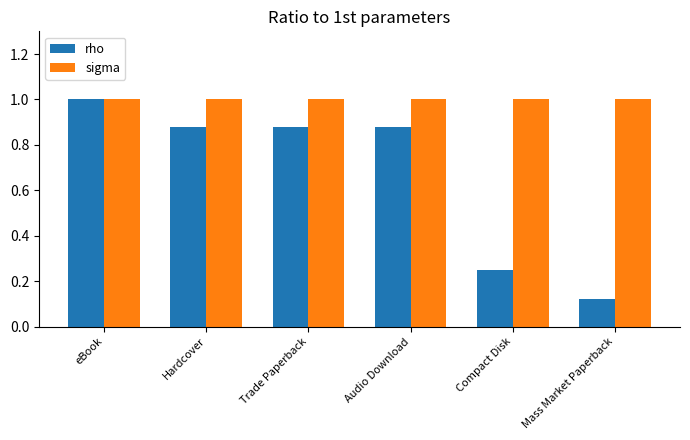

True or false: rho has a value of 1.6 at Hardcover.

False